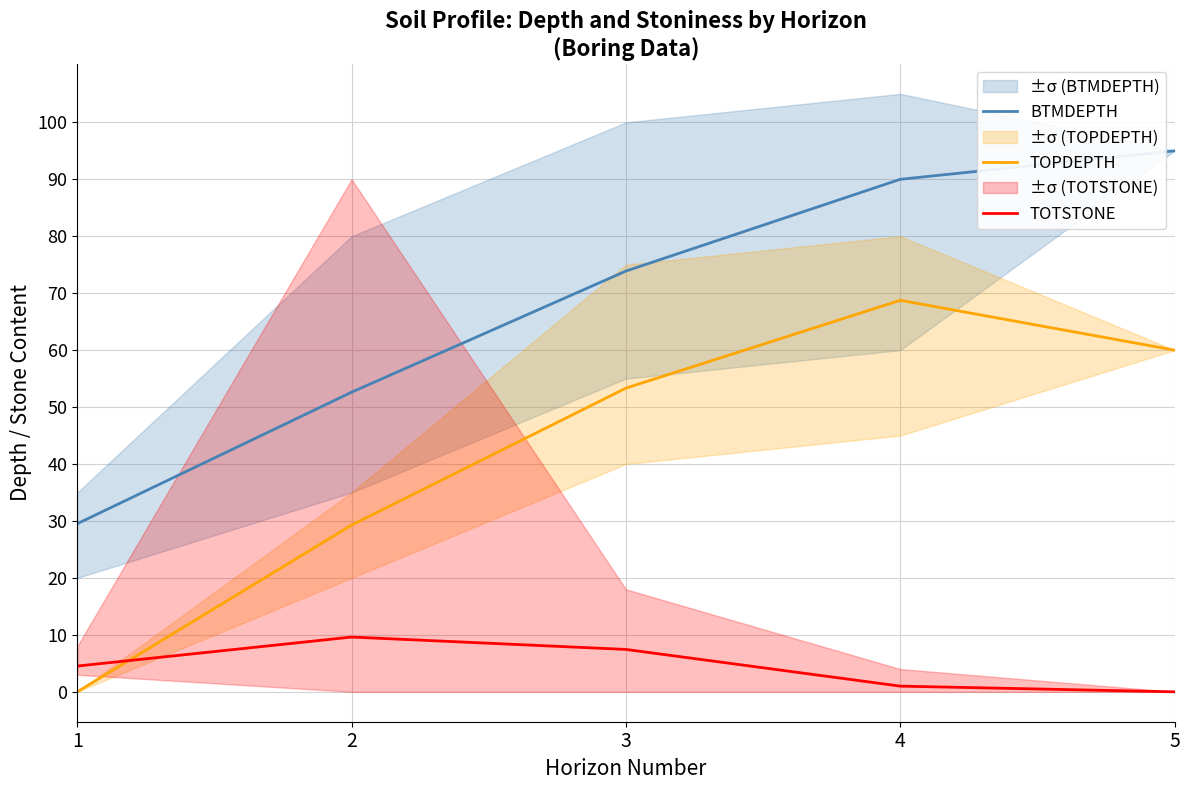

Which category has the lowest value across all series?

1